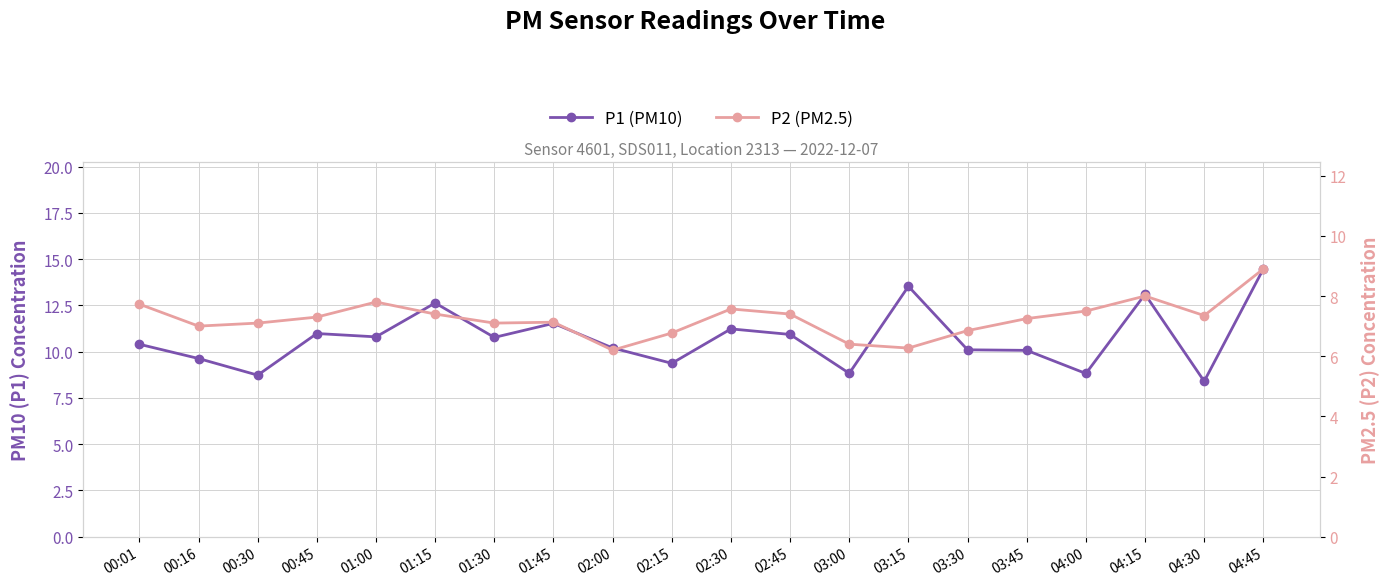

Where is P2 (PM2.5) nearest to the value 7?

00:16